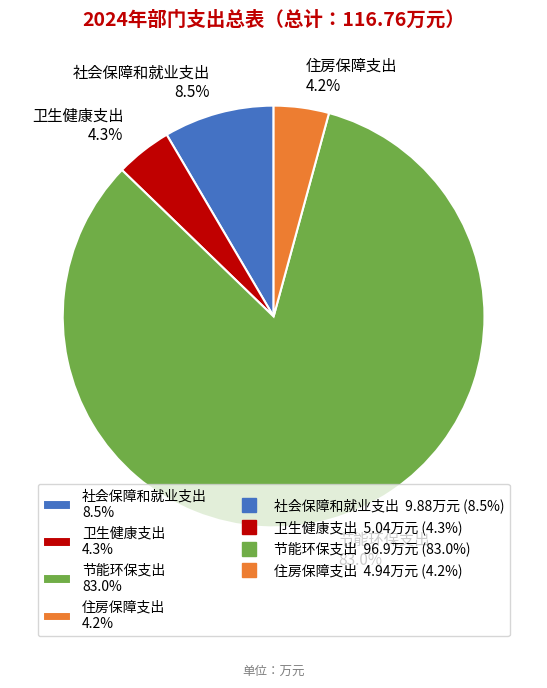

True or false: 节能环保支出 accounts for 83% of the total.

True